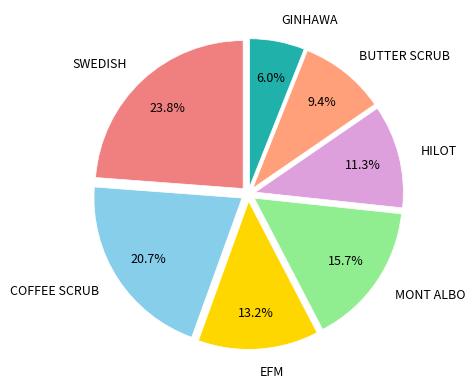

What is the smallest slice in the pie chart?

GINHAWA